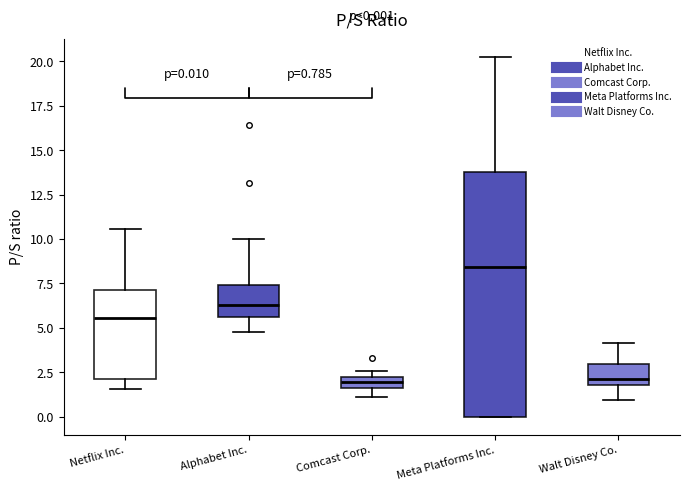

Which box's median line is the highest?

Meta Platforms Inc.